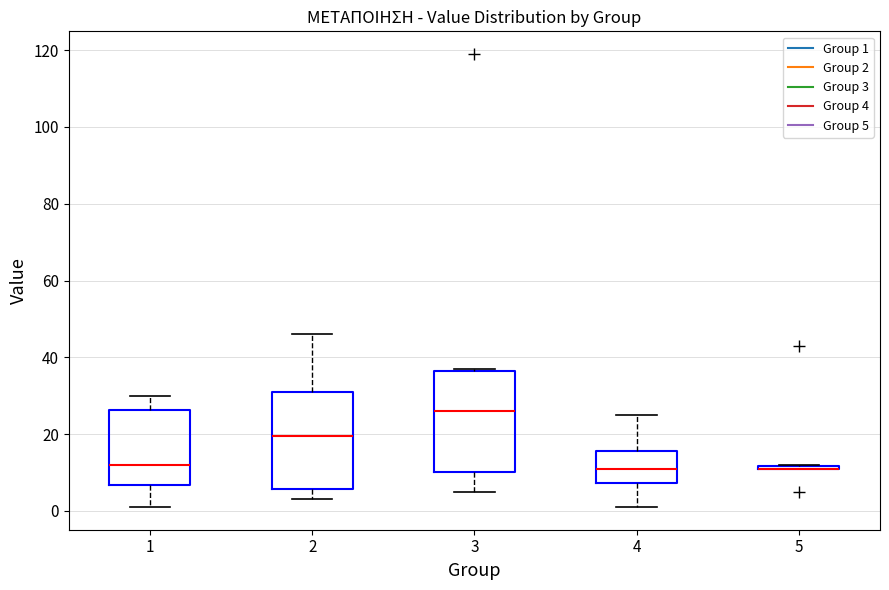

Reading left to right, transcribe this box plot: for each box, give where its median line is, the range the box spans, and where its two whiskers end, as read against the y-axis. The values are not printed on the chart, so give them approximately, as read against the axis.

1: median 12, box 6 to 26, whiskers 2 to 30
2: median 20, box 6 to 32, whiskers 4 to 46
3: median 26, box 10 to 36, whiskers 6 to 38
4: median 12, box 8 to 16, whiskers 2 to 26
5: box collapsed to a line at 12, whiskers 12 to 12